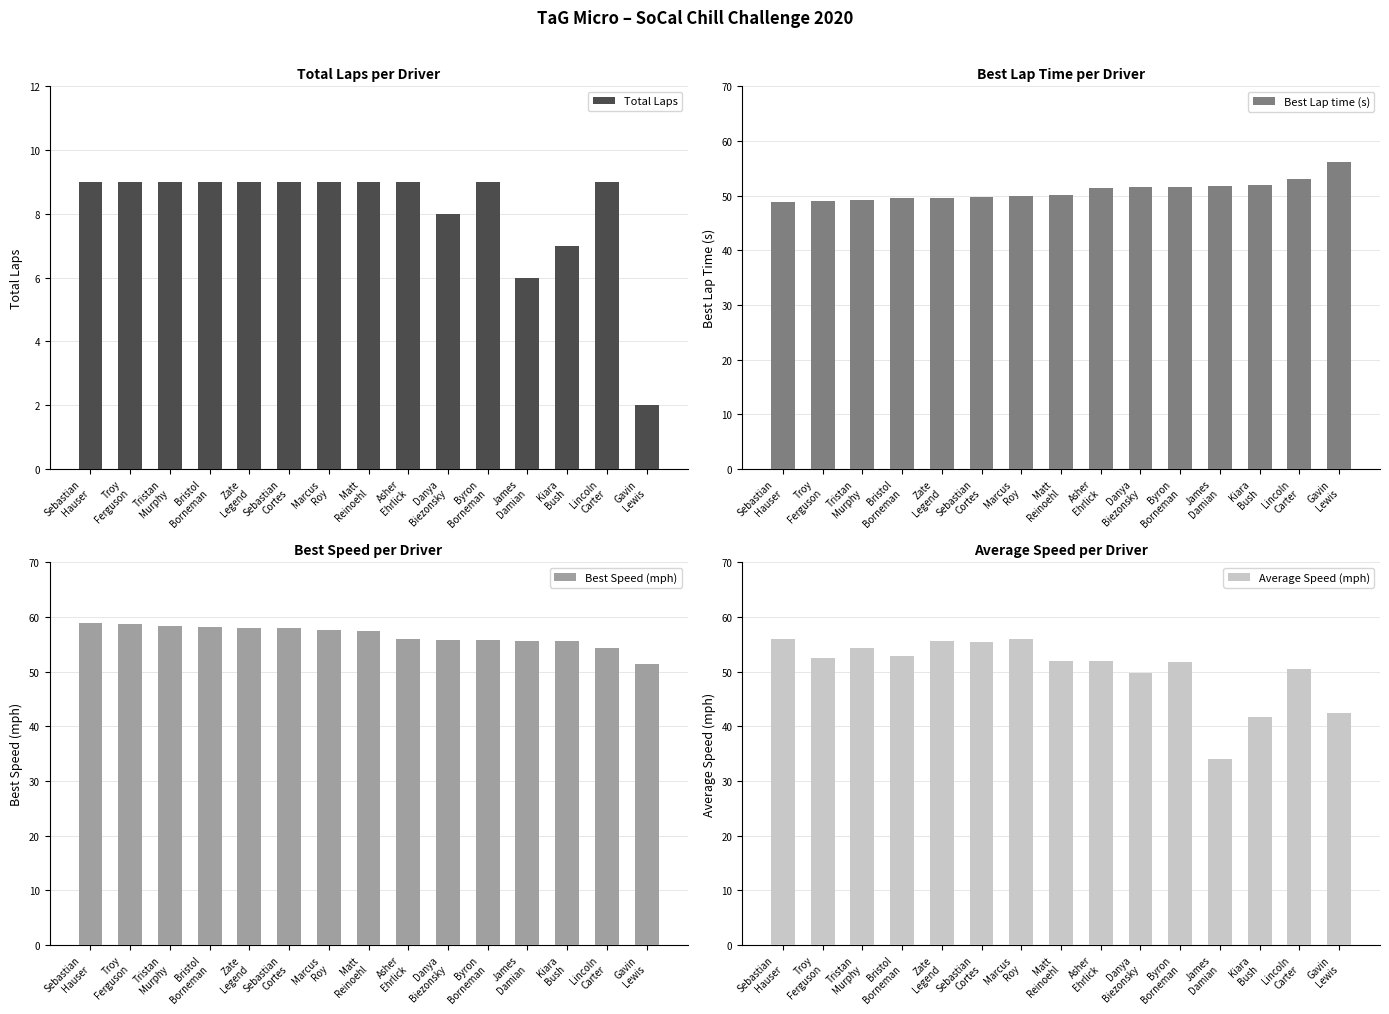

At which category is the sum across all series the highest?

Sebastian
Hauser